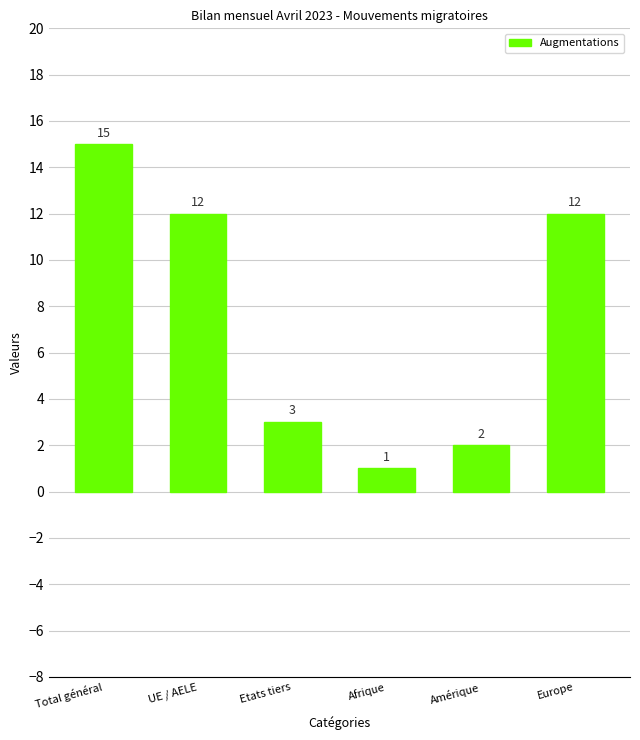

Where does the data first go above 12?

Total général